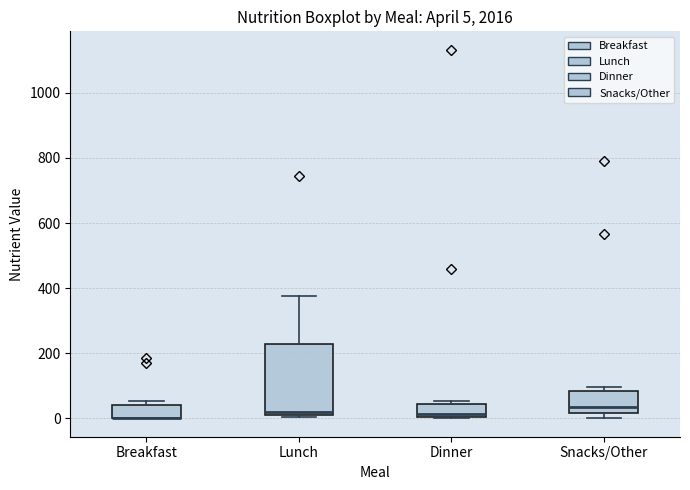

Comparing the boxes themselves (not the whiskers), which one is the tallest?

Lunch